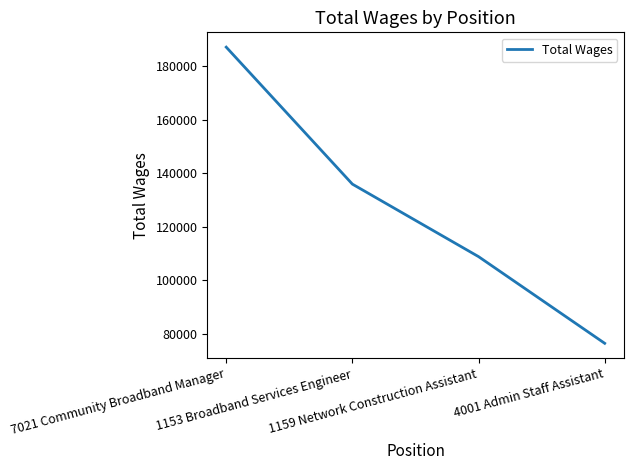

What value does the data have at 4001 Admin Staff Assistant, to the nearest 10?

76470